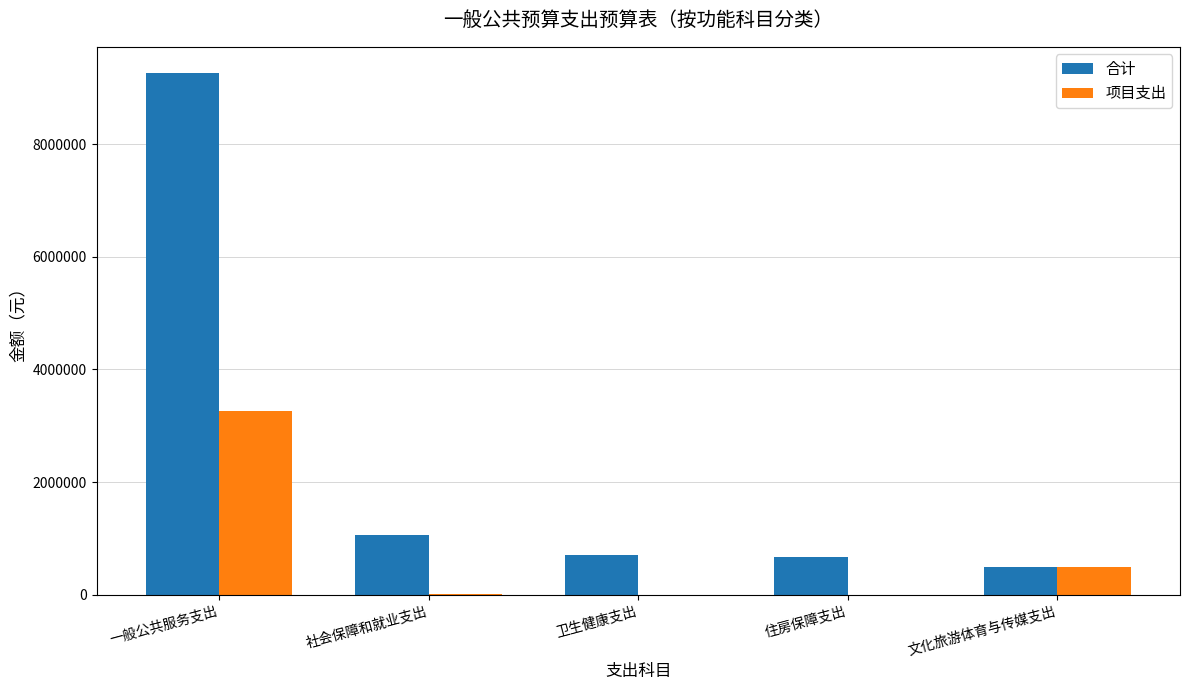

The value of 合计 at 一般公共服务支出 is 9261768. True or false?

True